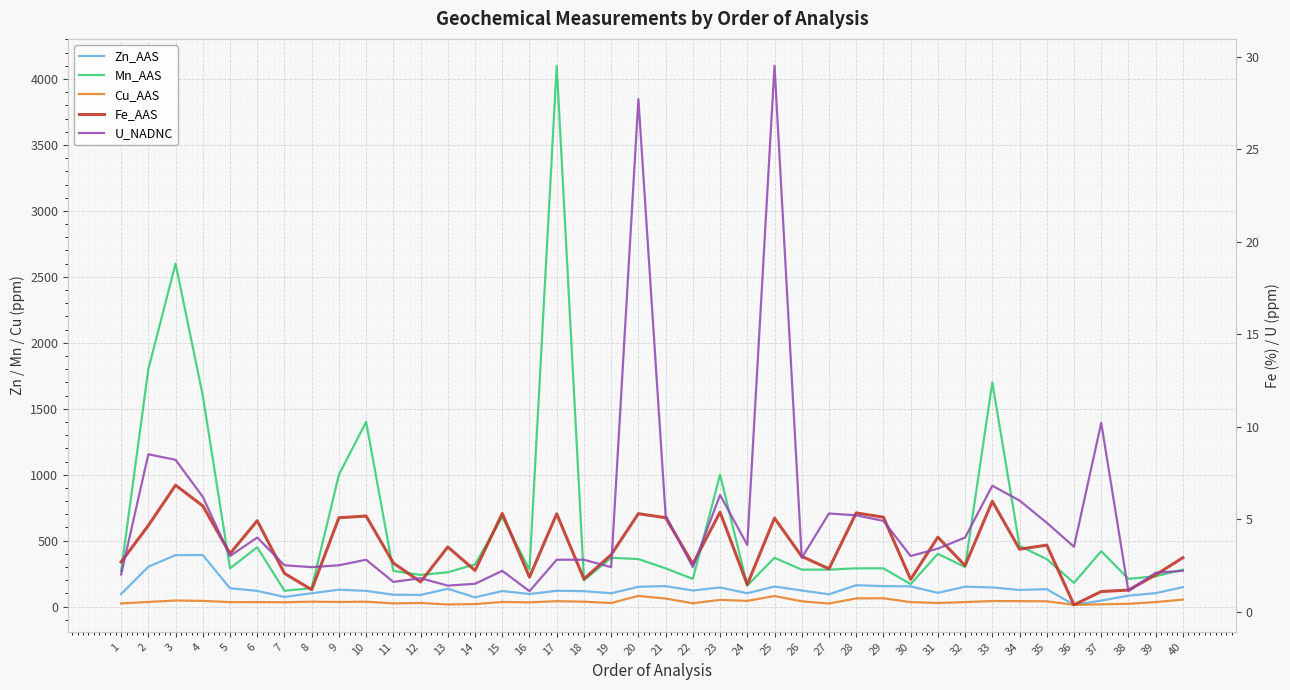

What is the spread (max minus min) of values at 29?

285.1